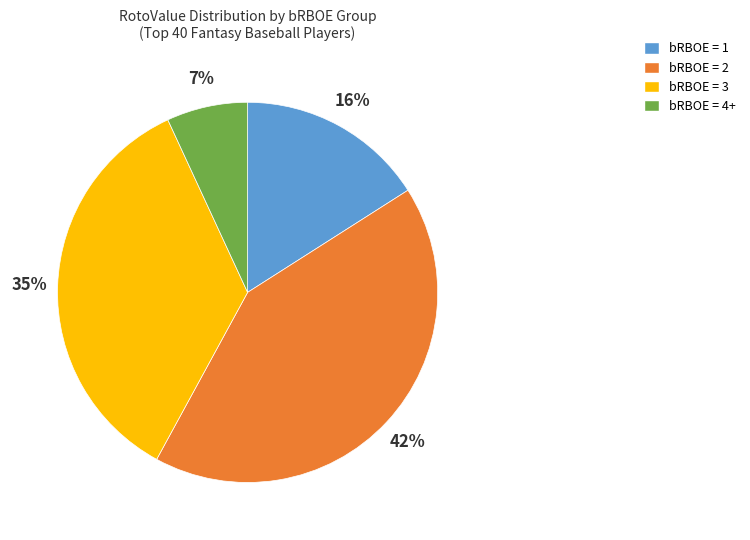

Is there any slice that represents more than half of the pie?

No